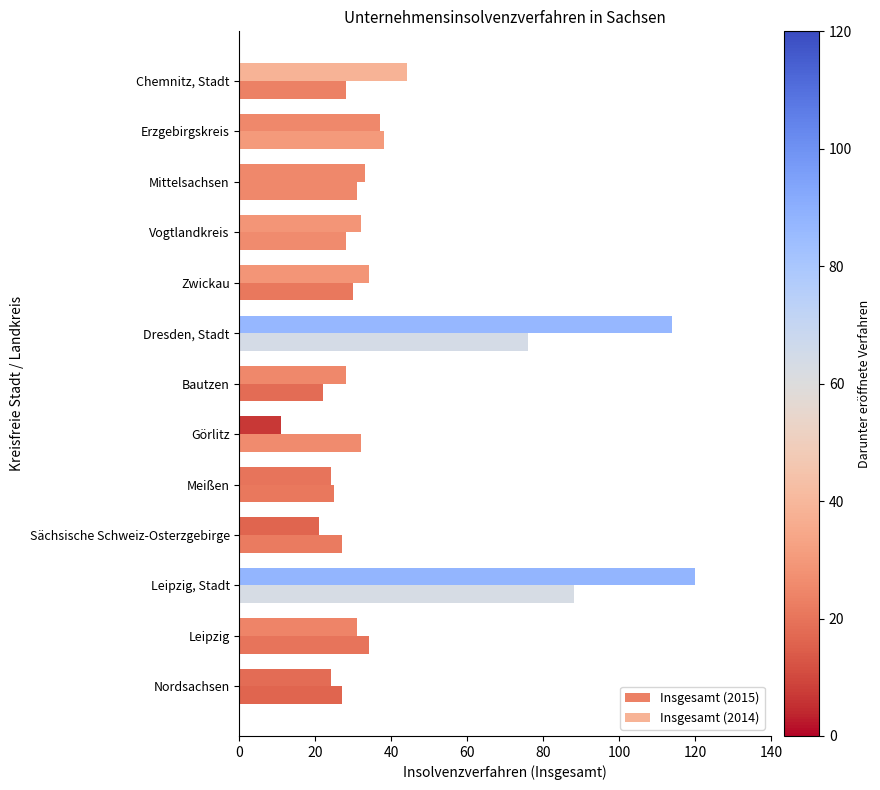

How many data points in Insgesamt (2015) are less than 30?

6